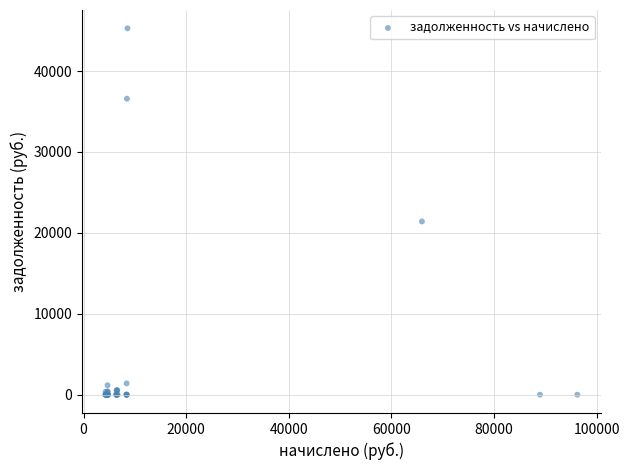

What Y value in the scatter plot is closest to 22642?

21414.4